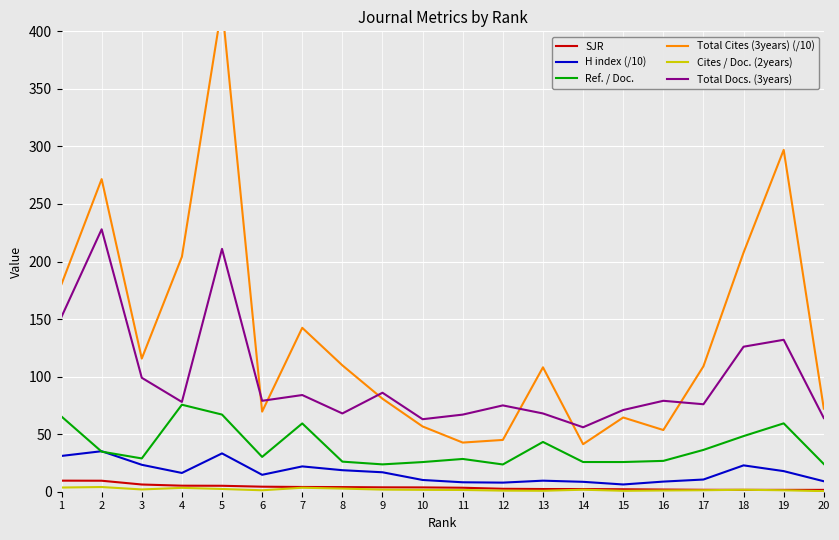

Between 11 and 19, which is larger?

11